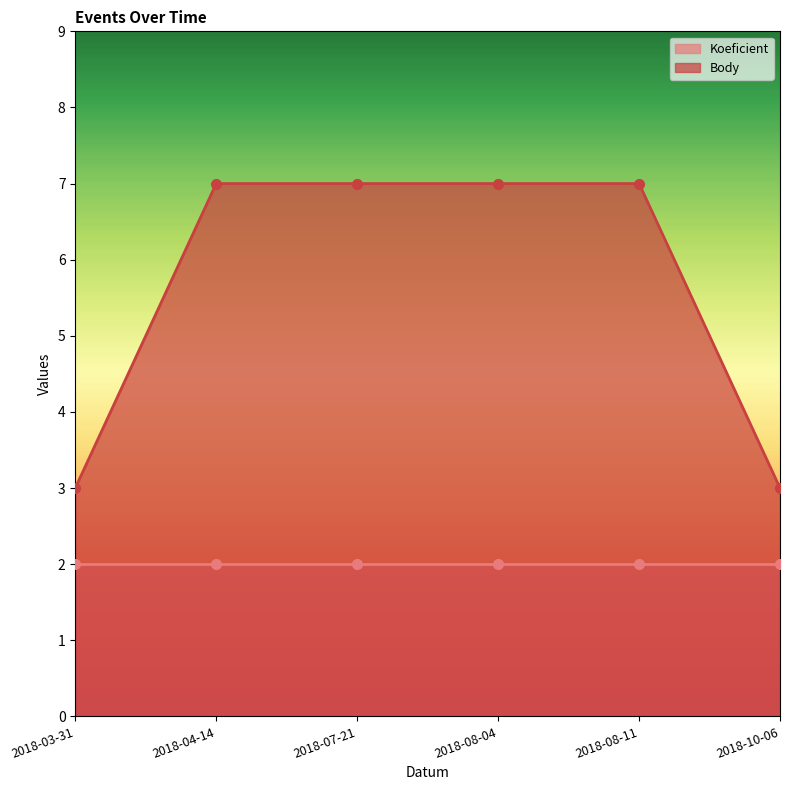

What is the label of the 5th point from the right?

2018-04-14